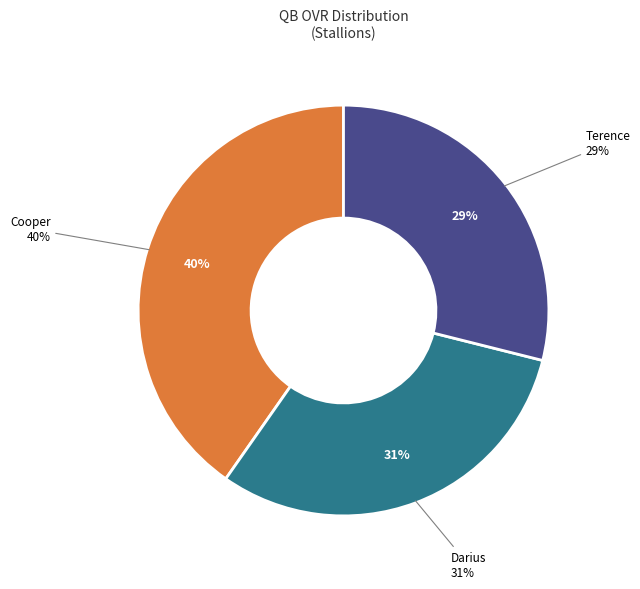

What is the ratio of the value at Terence to the value at Cooper?

0.7